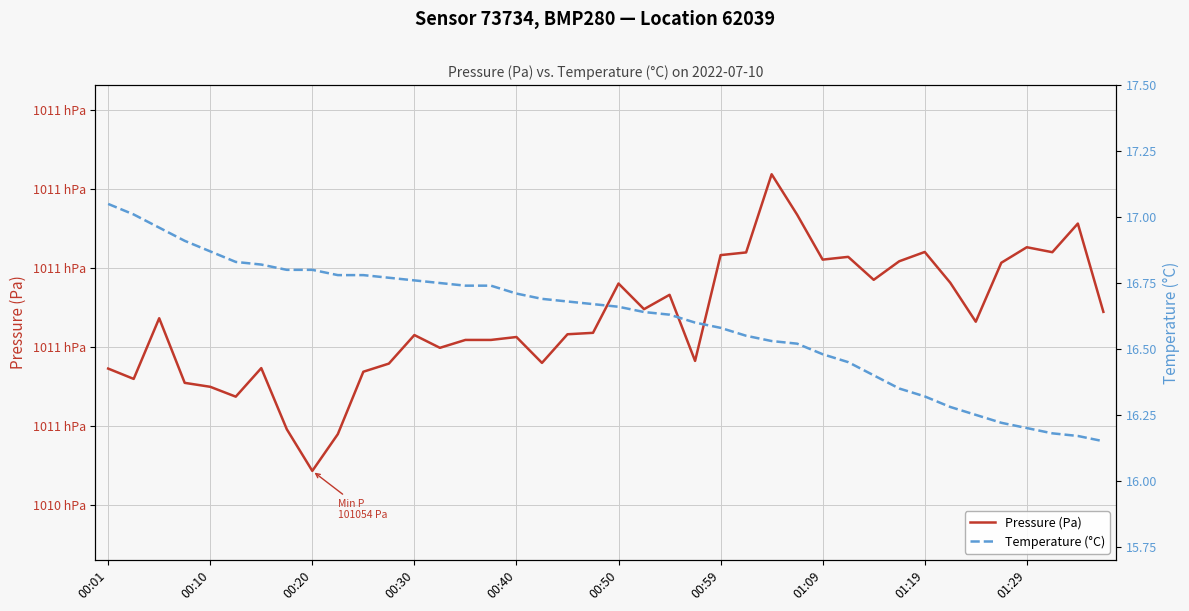

Is it true that Temperature (°C) equals 6.8 at 00:20?

False